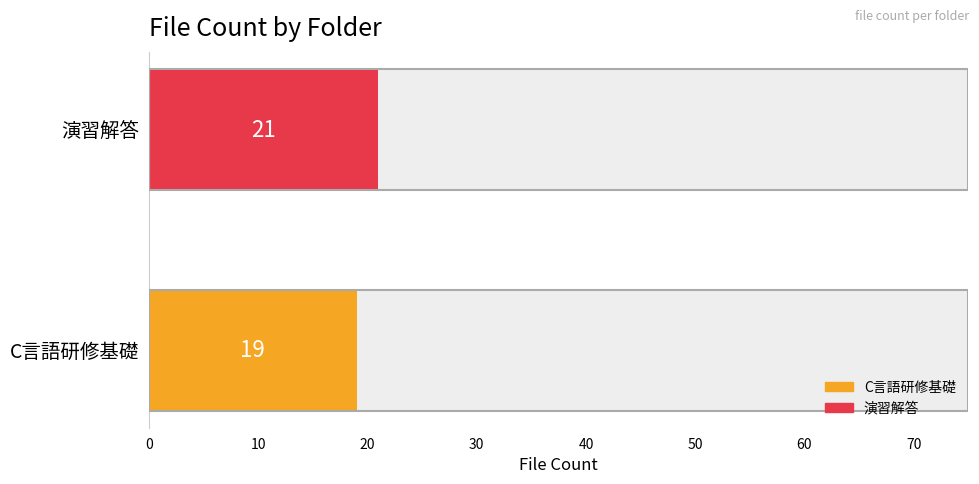

Rank the categories by value from lowest to highest.

C言語研修基礎, 演習解答